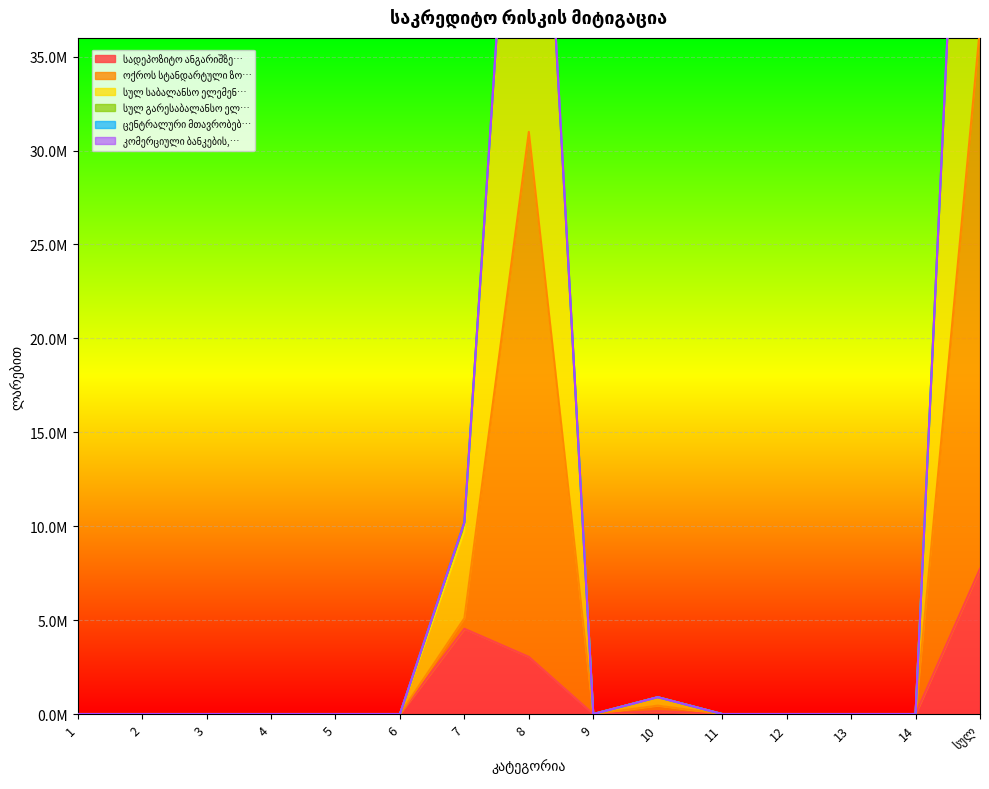

The value of ოქროს სტანდარტული ზოდი ან მისი ექვივალე at 3 is 0.0. True or false?

True